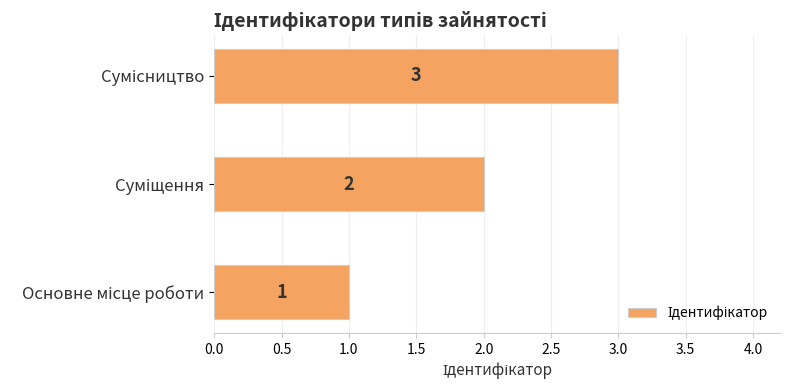

What is the maximum value shown in the chart?

3